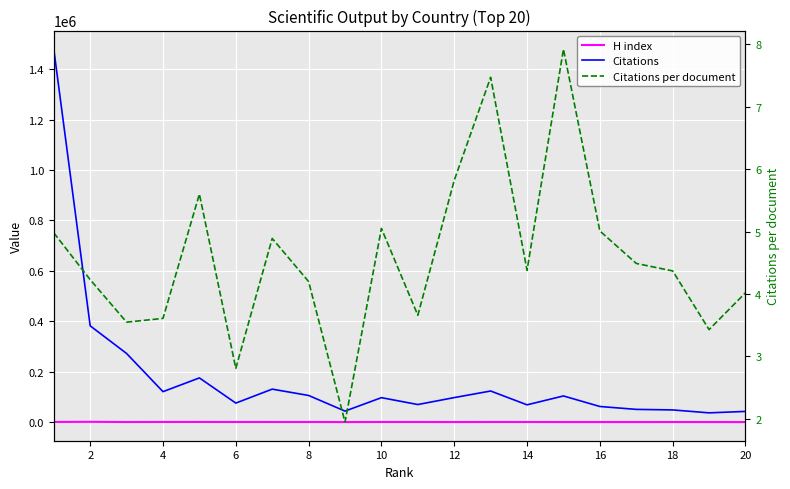

How many data points does each series have?

20